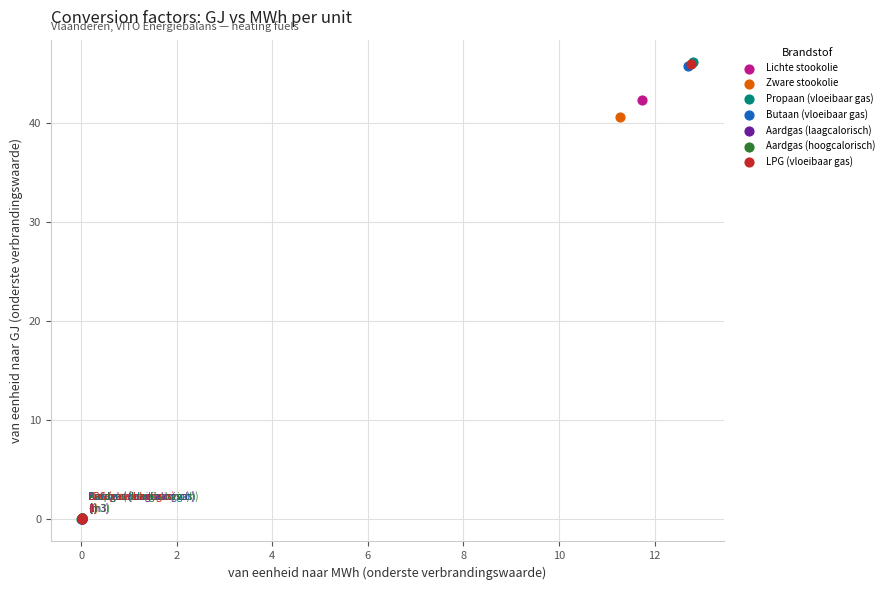

What are all the series names shown in the legend?

Lichte stookolie, Zware stookolie, Propaan (vloeibaar gas), Butaan (vloeibaar gas), Aardgas (laagcalorisch), Aardgas (hoogcalorisch), LPG (vloeibaar gas)